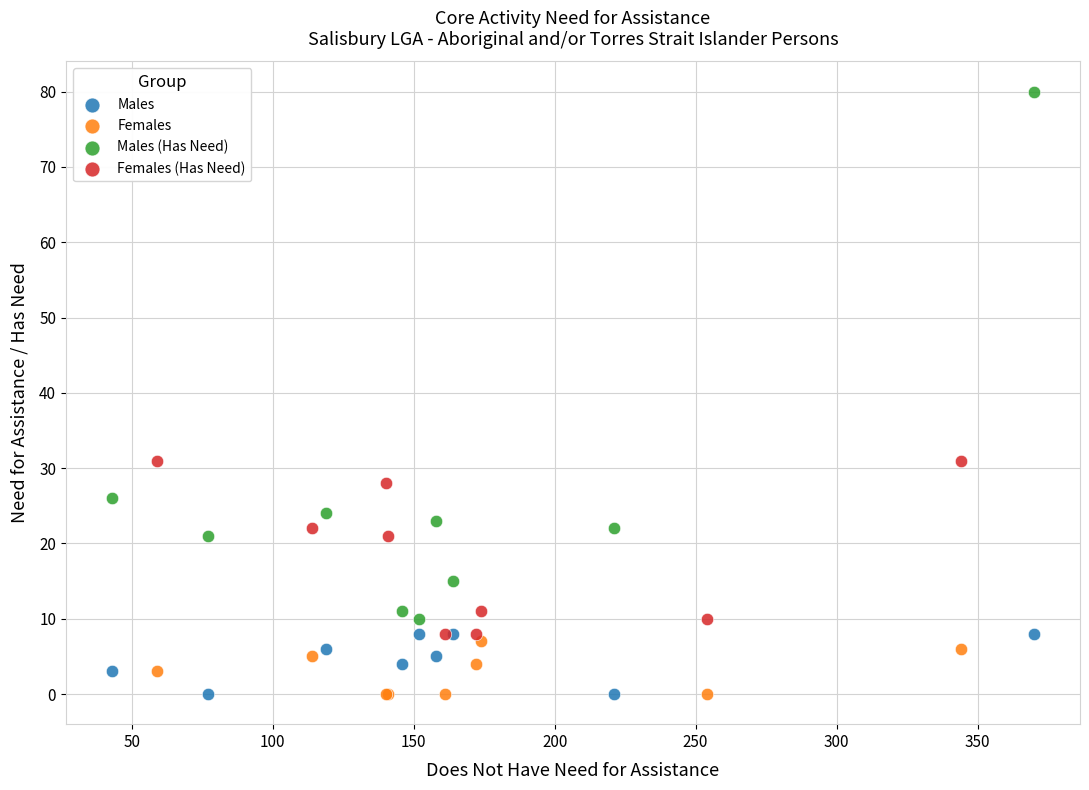

Which series reaches the maximum Y coordinate?

Males (Has Need)